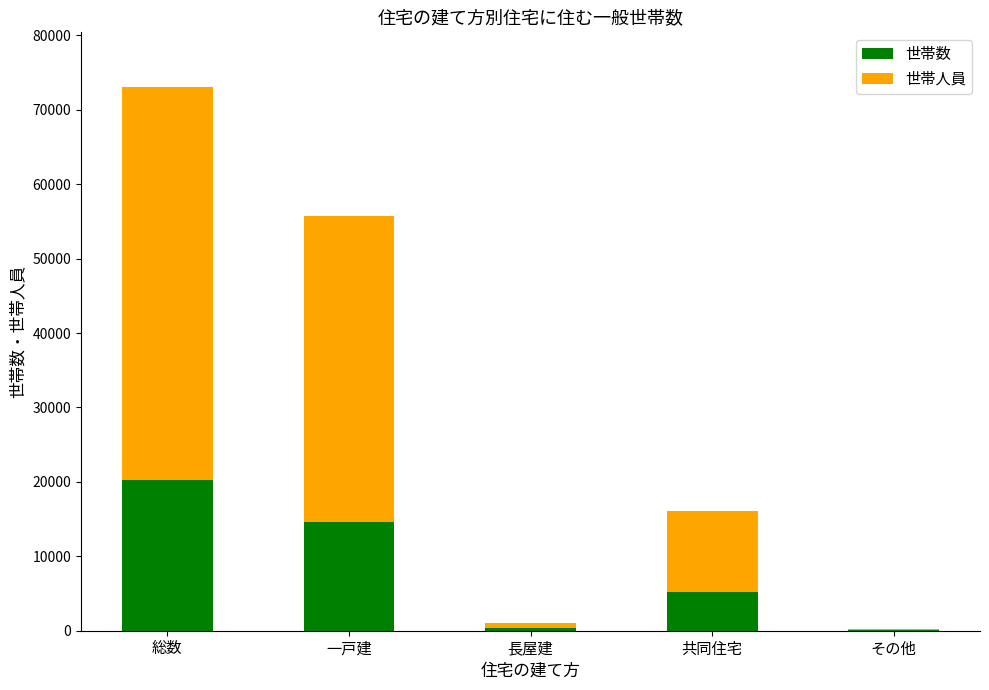

What is the approximate value of 世帯数 at 一戸建?

14603